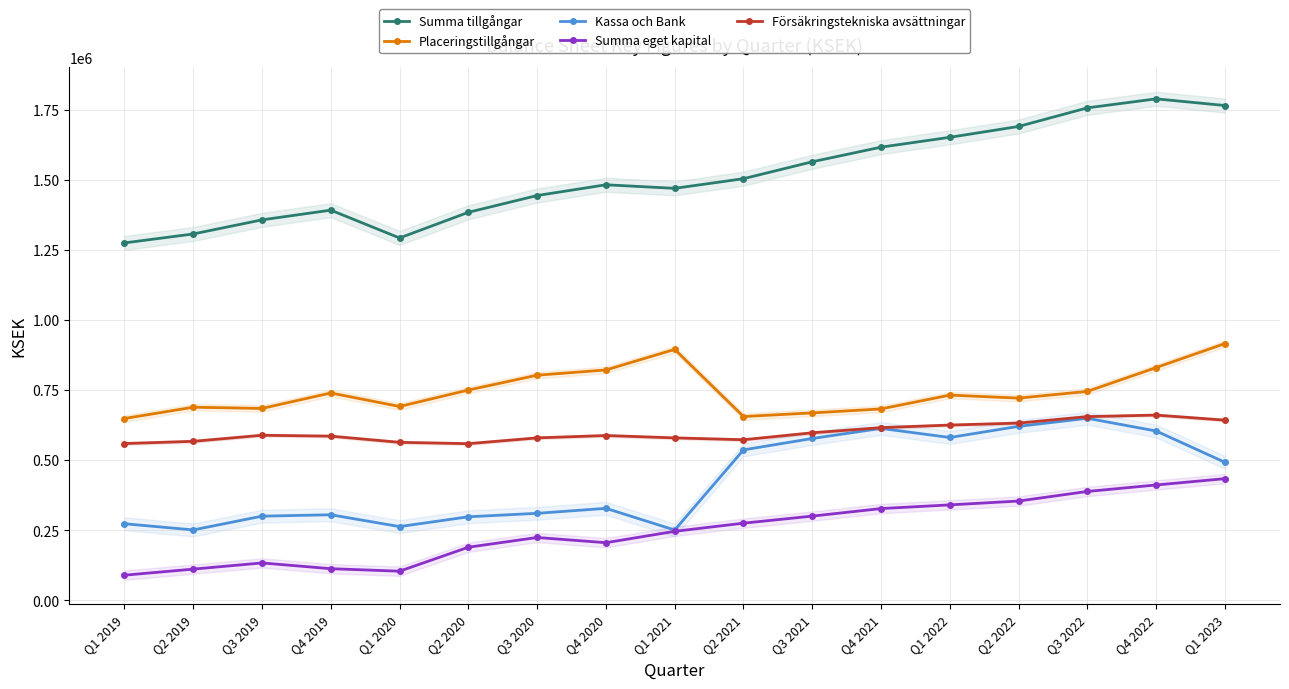

What is the value of the Placeringstillgångar point at the 3rd from the left?

684380